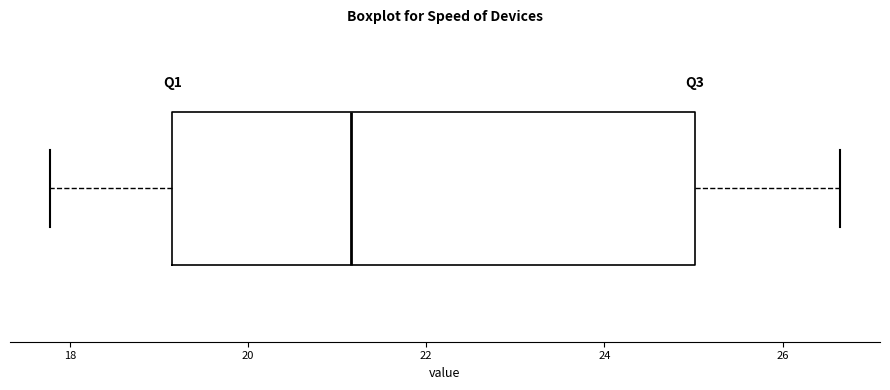

Transcribe this box plot: give where the median line is, the range the box spans, and where the two whiskers end, as read against the x-axis. The values are not printed on the chart, so give them approximately, as read against the axis.

median 21.2, box 19.2 to 25.0, whiskers 17.8 to 26.6